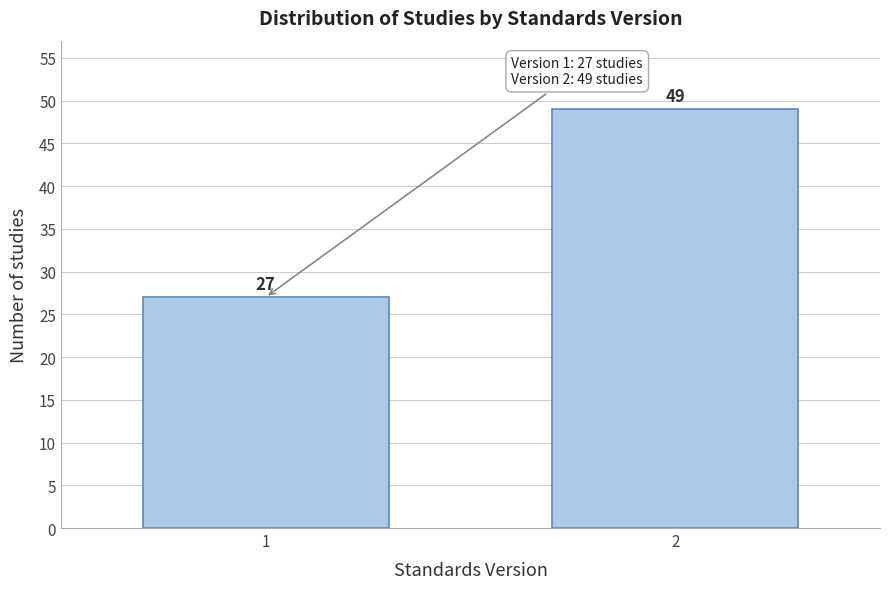

Reading left to right, extract all data points from this chart.

27	49